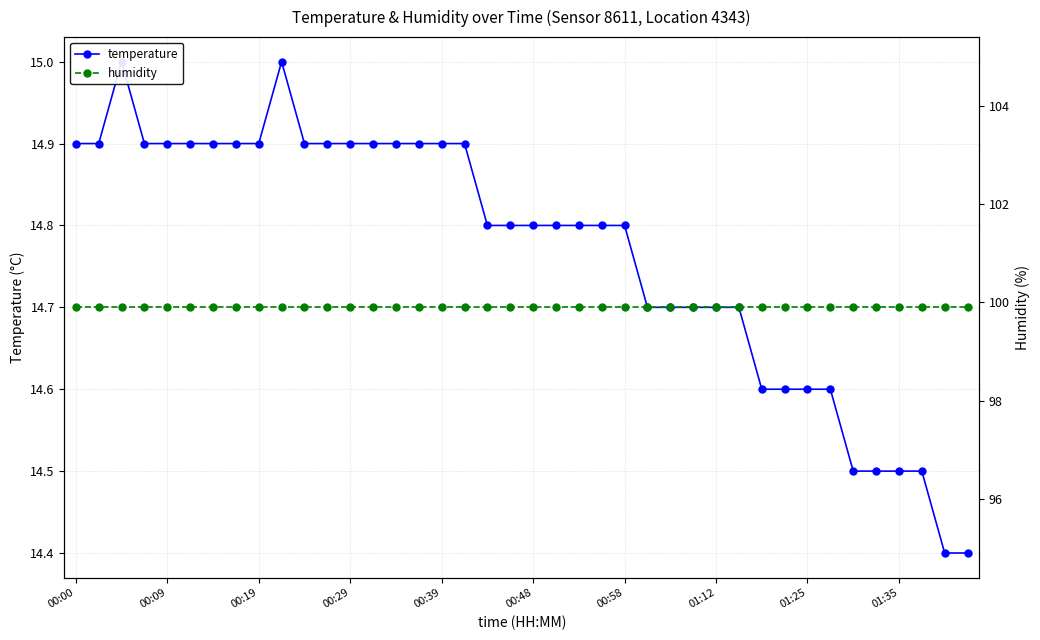

Is it true that humidity equals 27.4 at 00:19?

False